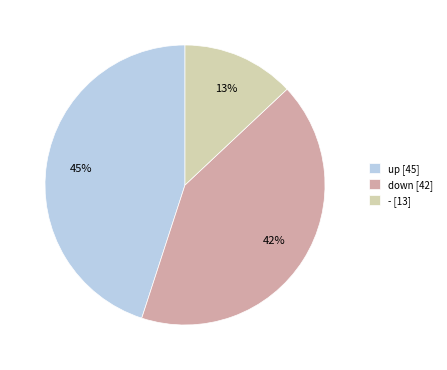

To the nearest percent, what is the average slice percentage?

33%